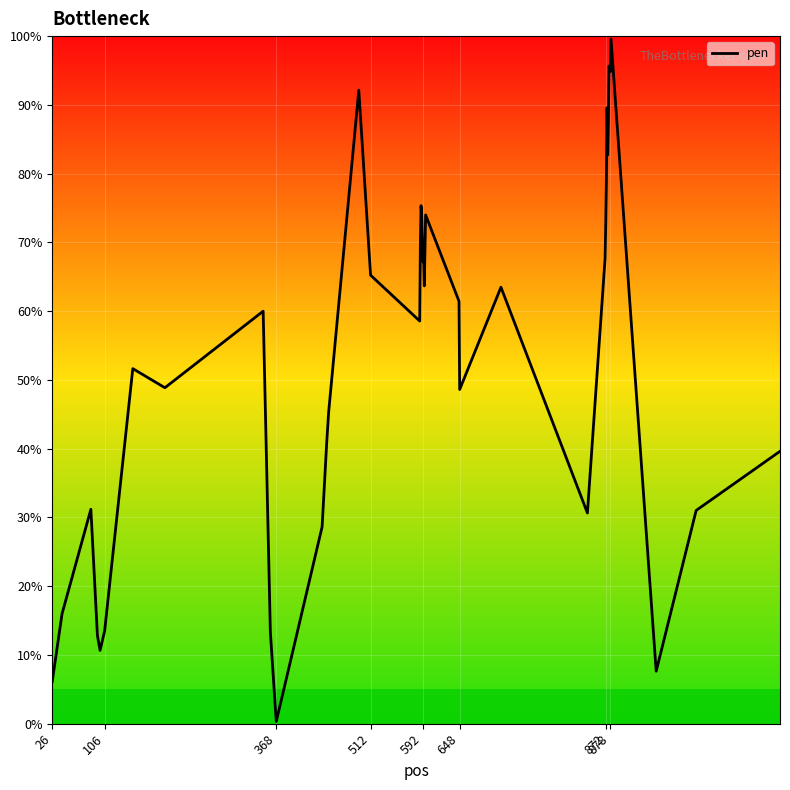

True or false: there are more than 0 points higher than both neighbors.

True